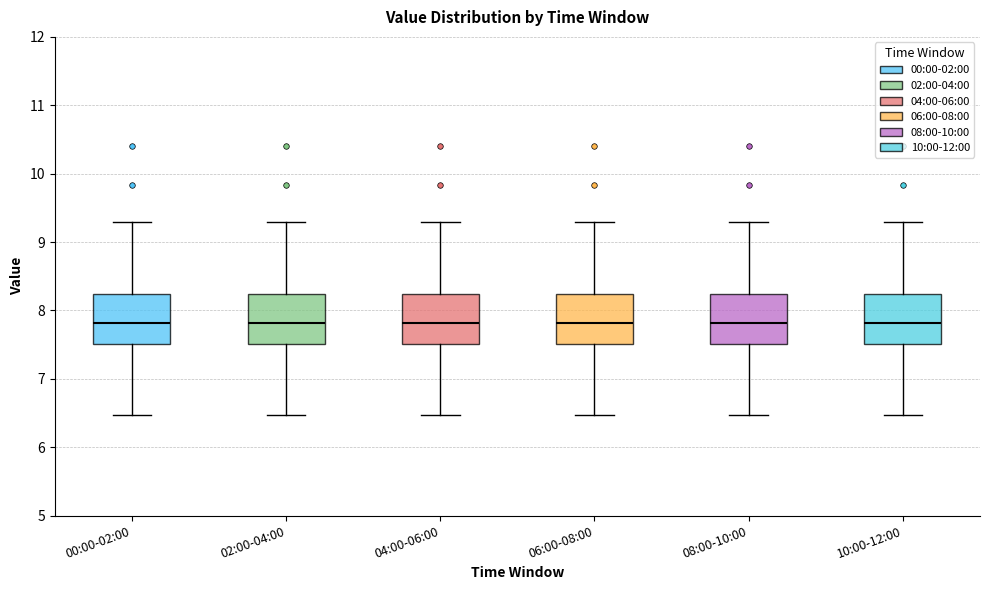

Reading left to right, transcribe this box plot: for each box, give where its median line is, the range the box spans, and where its two whiskers end, as read against the y-axis. The values are not printed on the chart, so give them approximately, as read against the axis.

00:00-02:00: median 7.8, box 7.5 to 8.2, whiskers 6.5 to 9.3
02:00-04:00: median 7.8, box 7.5 to 8.2, whiskers 6.5 to 9.3
04:00-06:00: median 7.8, box 7.5 to 8.2, whiskers 6.5 to 9.3
06:00-08:00: median 7.8, box 7.5 to 8.2, whiskers 6.5 to 9.3
08:00-10:00: median 7.8, box 7.5 to 8.2, whiskers 6.5 to 9.3
10:00-12:00: median 7.8, box 7.5 to 8.2, whiskers 6.5 to 9.3